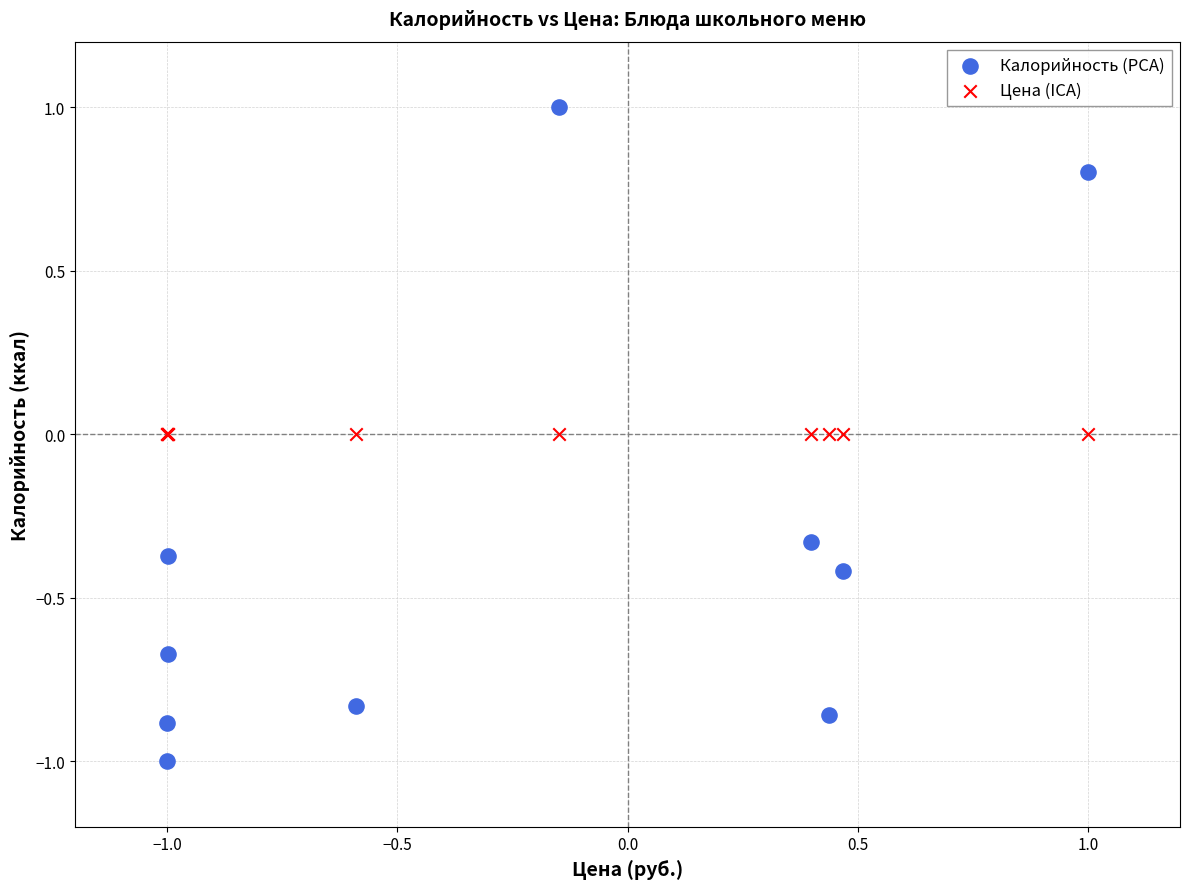

Which series contains the highest Y value?

Калорийность (PCA)